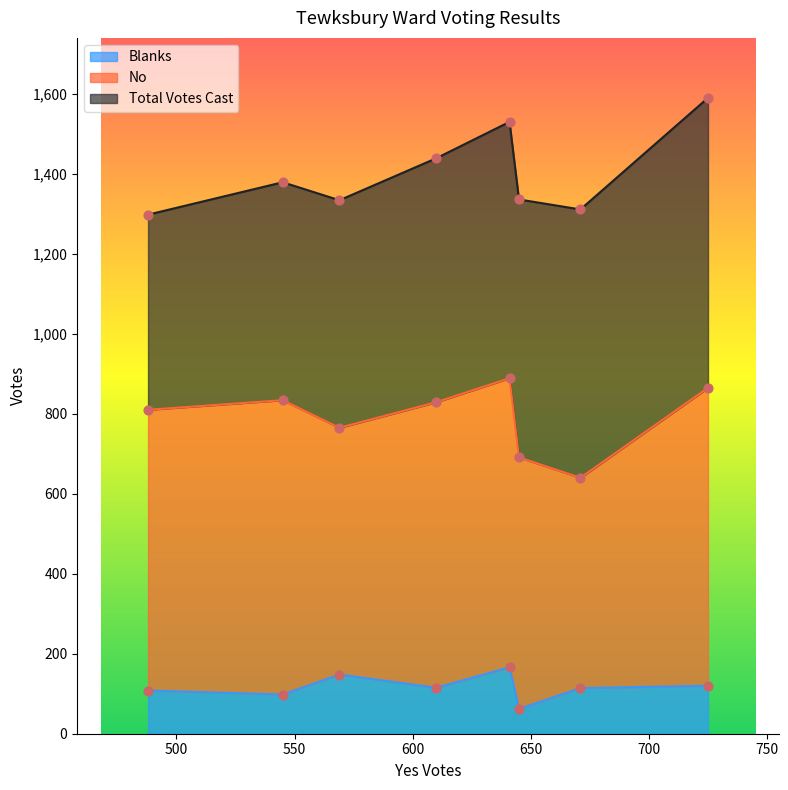

Which series has the widest spread of Y values?

Total Votes Cast